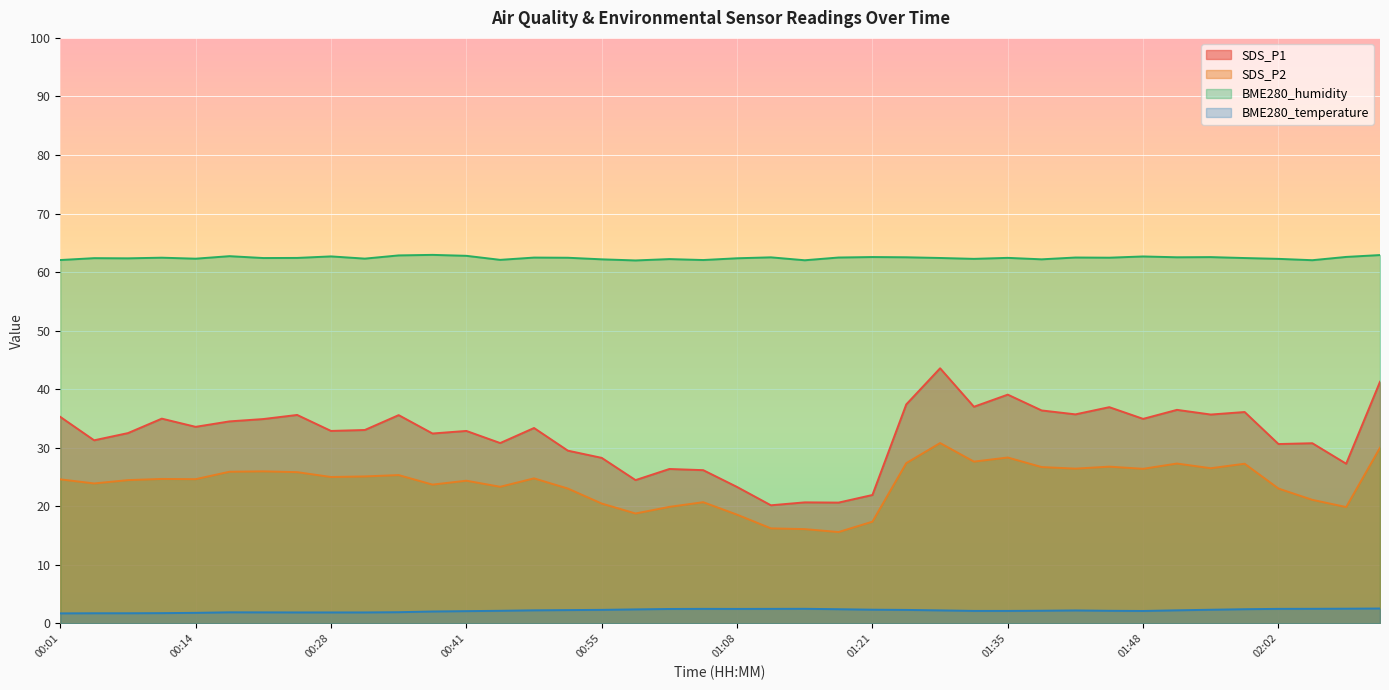

Reading right to left, what are all the values shown in this chart?

SDS_P1: 41.3	27.3	30.8	30.6	36.1	35.7	36.5	34.9	36.9	35.7	36.4	39.1	37.0	43.6	37.4	21.9	20.6	20.7	20.2	23.3	26.2	26.4	24.5	28.3	29.5	33.4	30.8	32.9	32.4	35.6	33.0	32.9	35.6	34.9	34.5	33.6	35.0	32.5	31.3	35.3
SDS_P2: 30.0	19.9	21.1	23.0	27.3	26.5	27.3	26.4	26.8	26.4	26.7	28.3	27.6	30.8	27.4	17.4	15.6	16.1	16.2	18.6	20.7	19.9	18.8	20.5	23.0	24.8	23.3	24.4	23.7	25.3	25.1	25.0	25.8	26.0	25.9	24.6	24.7	24.5	23.9	24.6
BME280_temperature: 2.5	2.5	2.5	2.5	2.4	2.3	2.2	2.1	2.1	2.2	2.2	2.1	2.1	2.2	2.3	2.3	2.4	2.5	2.5	2.5	2.5	2.5	2.4	2.3	2.3	2.2	2.1	2.1	2.0	1.9	1.9	1.9	1.9	1.9	1.9	1.8	1.8	1.7	1.7	1.7
BME280_humidity: 62.9	62.6	62.0	62.3	62.4	62.6	62.5	62.7	62.5	62.5	62.2	62.4	62.3	62.4	62.5	62.6	62.5	62.0	62.5	62.4	62.1	62.2	62.0	62.2	62.5	62.5	62.1	62.8	62.9	62.9	62.3	62.7	62.4	62.4	62.7	62.3	62.5	62.4	62.4	62.1